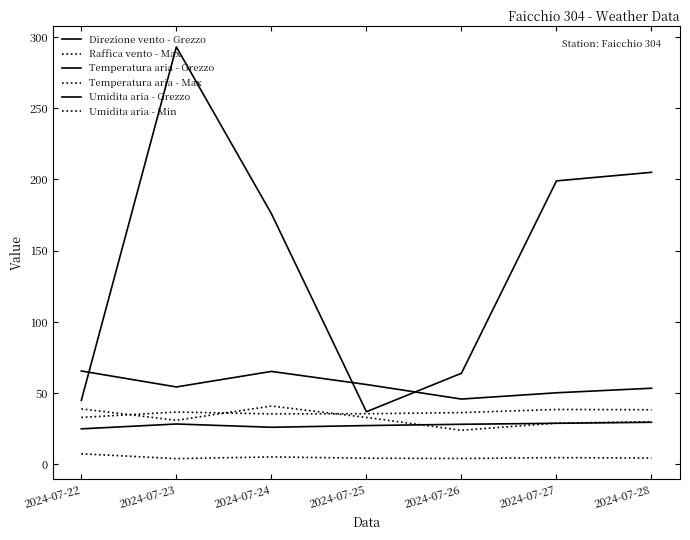

How many distinct data groups are displayed?

6